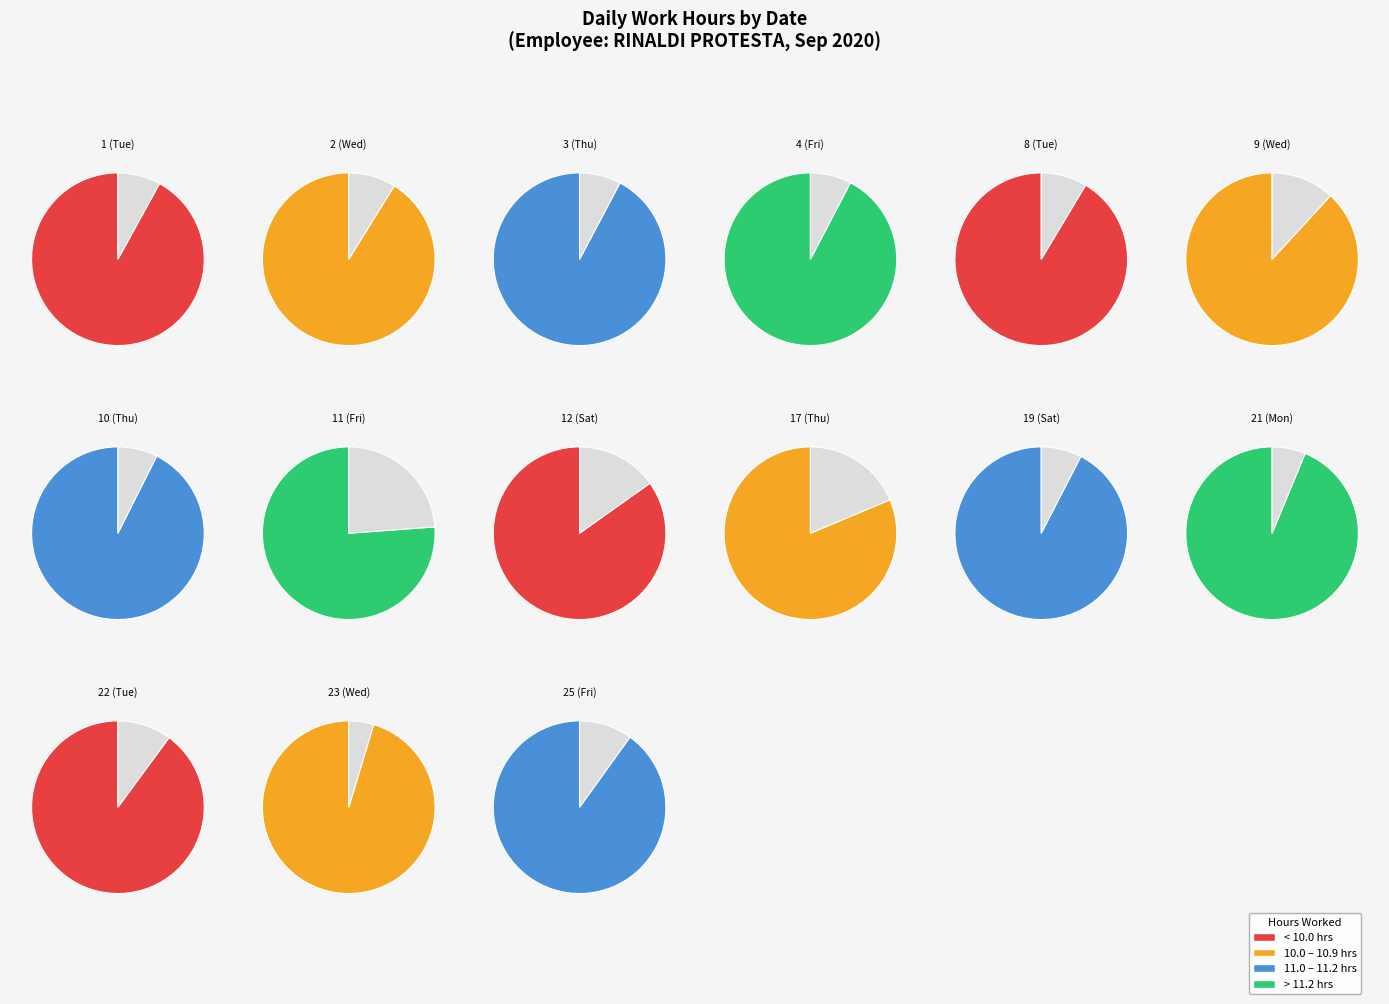

Rank the categories by value from lowest to highest.

11 (Fri), 17 (Thu), 12 (Sat), 9 (Wed), 22 (Tue), 25 (Fri), 2 (Wed), 8 (Tue), 1 (Tue), 3 (Thu), 4 (Fri), 19 (Sat), 10 (Thu), 21 (Mon), 23 (Wed)